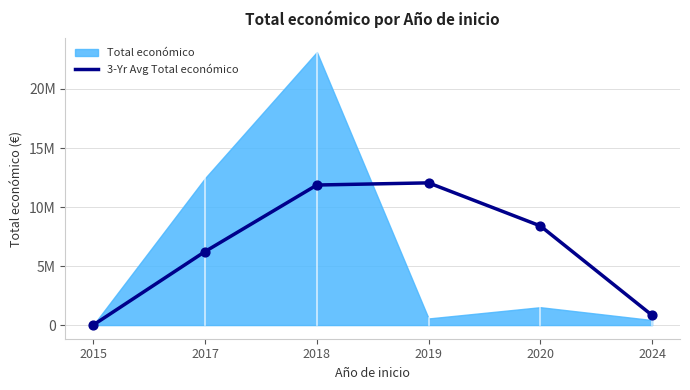

What is the ratio of the value at 2018 to the value at 2020?

1.4